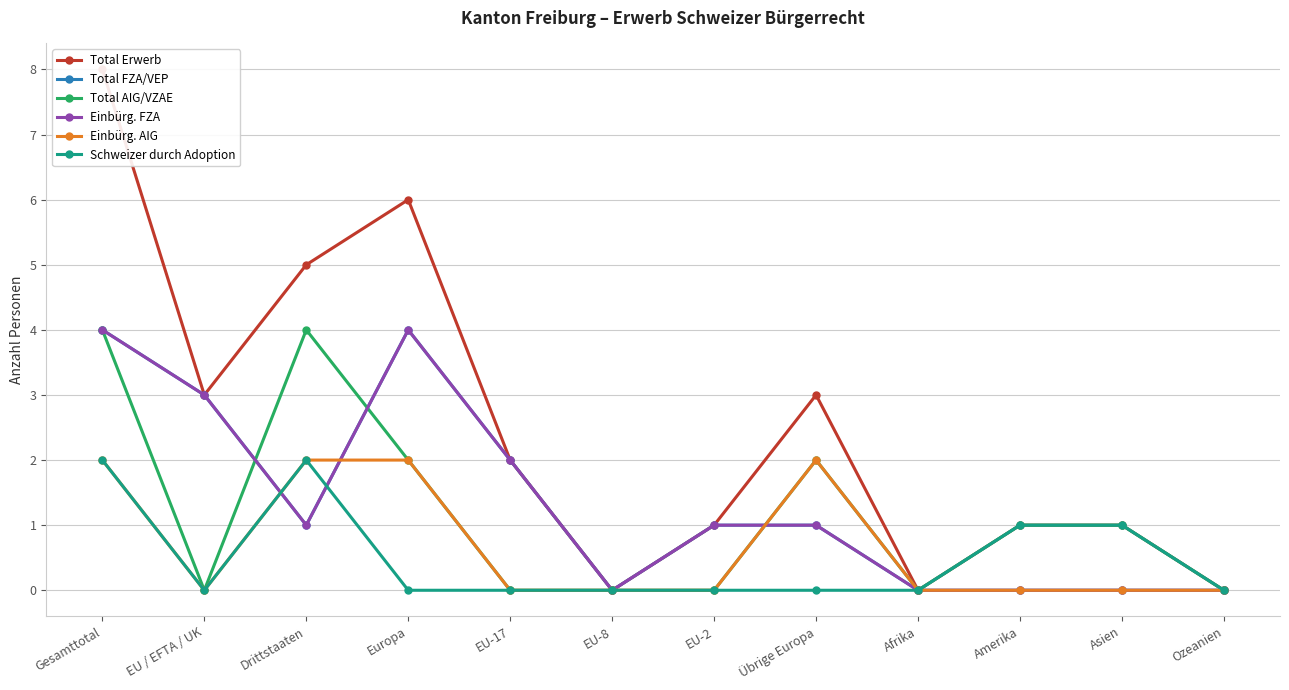

Which series has the largest range (max minus min)?

Total Erwerb